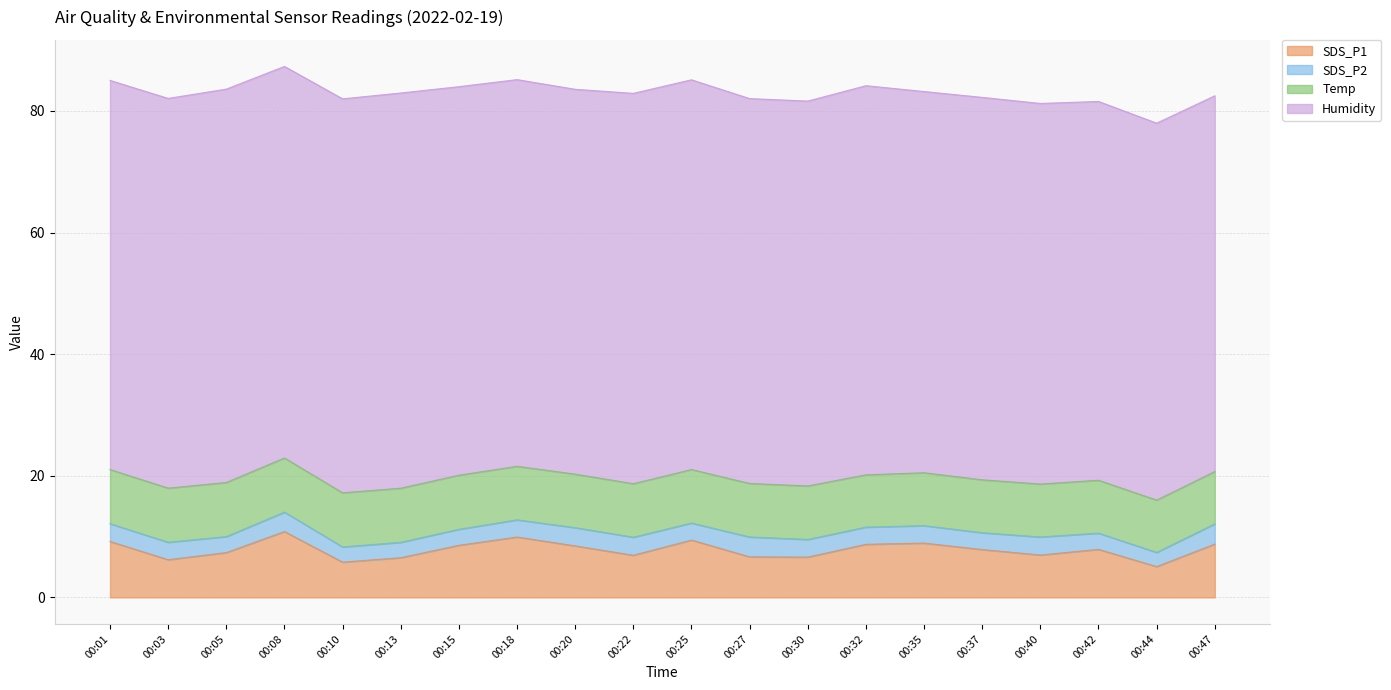

At 00:13, list the series in order from smallest to largest.

SDS_P2, SDS_P1, Temp, Humidity